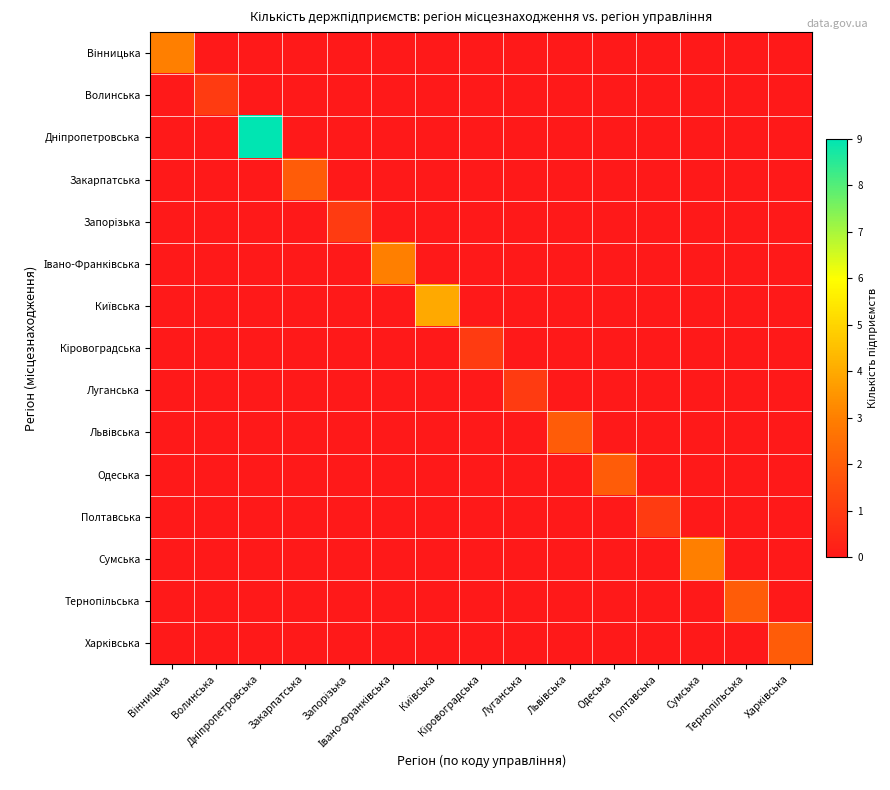

What is the total value across all series at Вінницька?

3